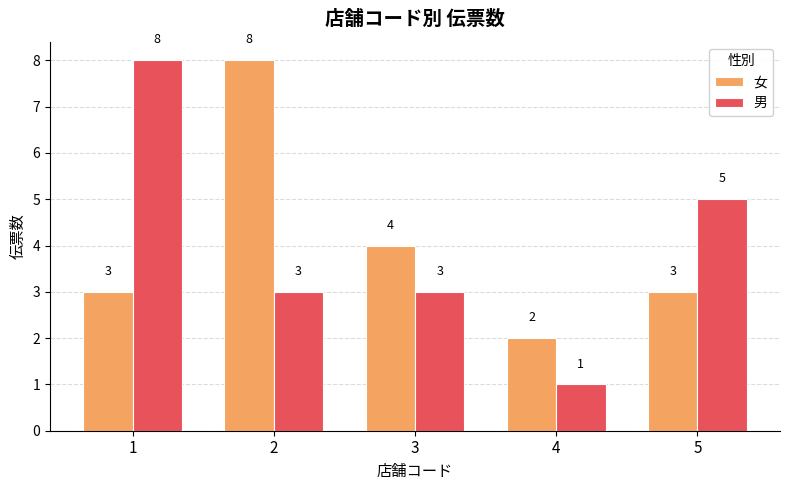

Read the 男 value at 4.

1